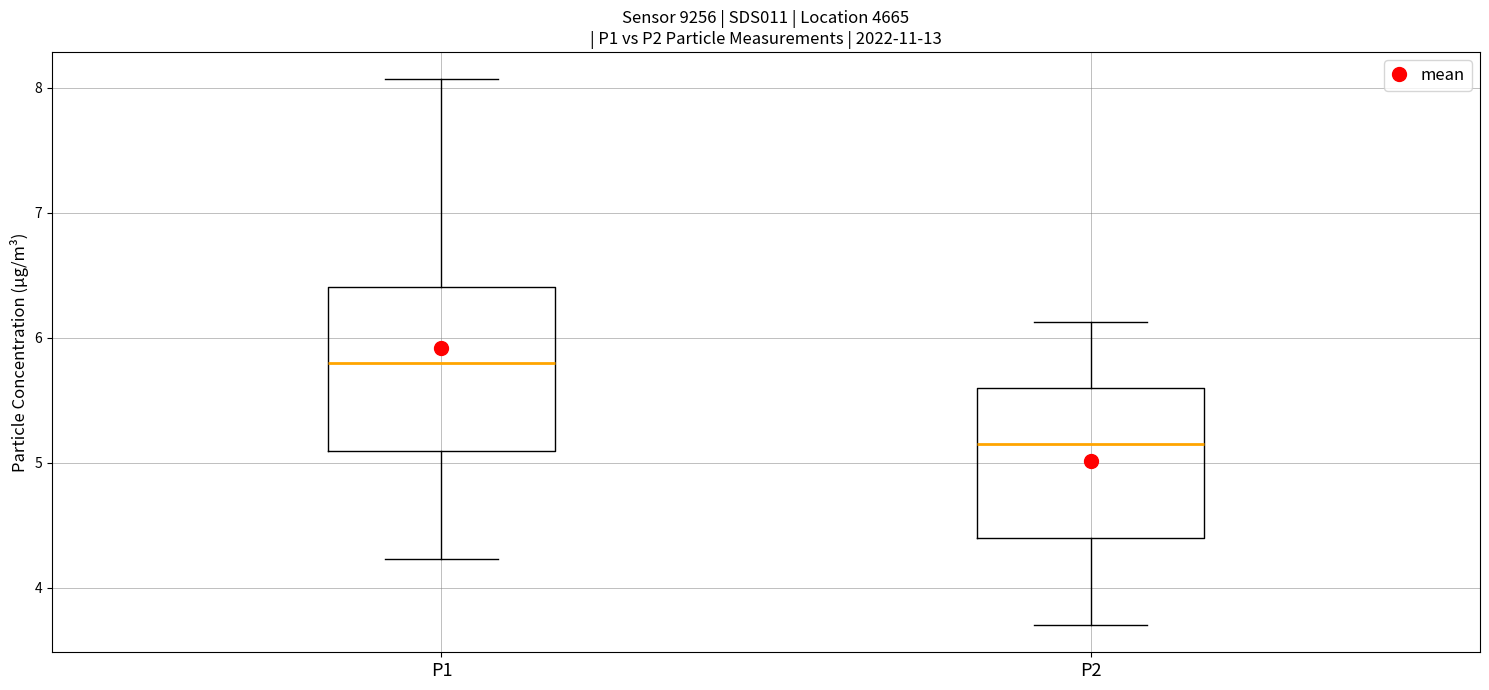

Which box's median line is the highest?

P1